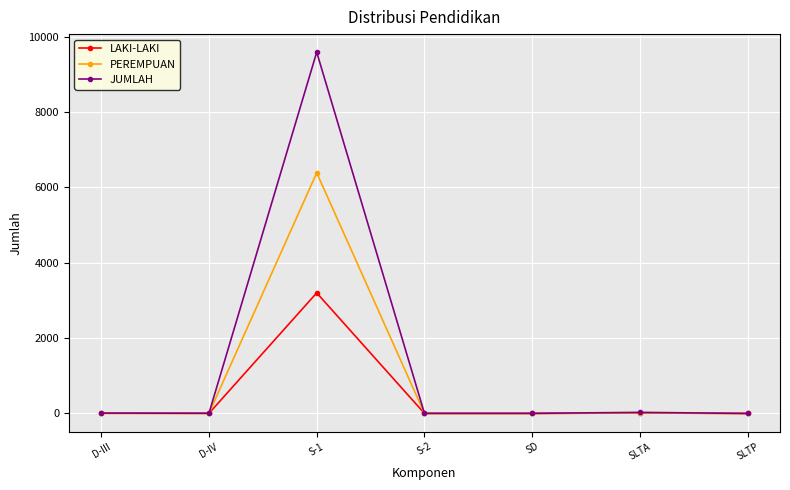

The value of PEREMPUAN at SLTP is 0. True or false?

True